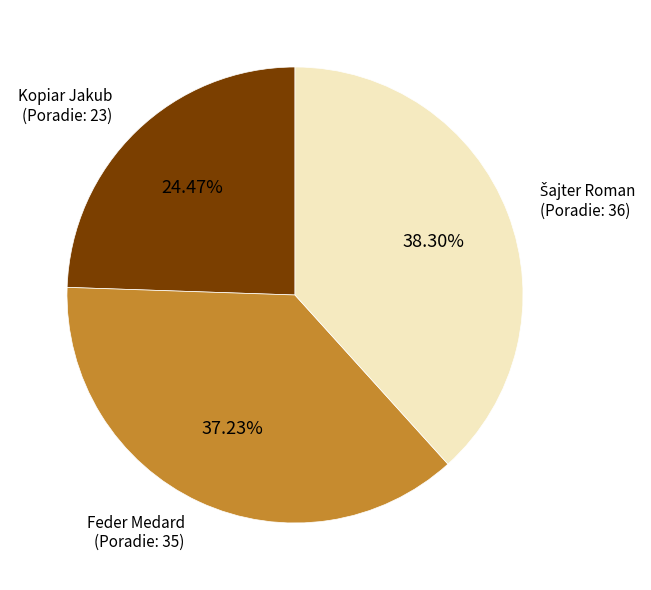

Does Feder Medard represent more than half of the total?

No